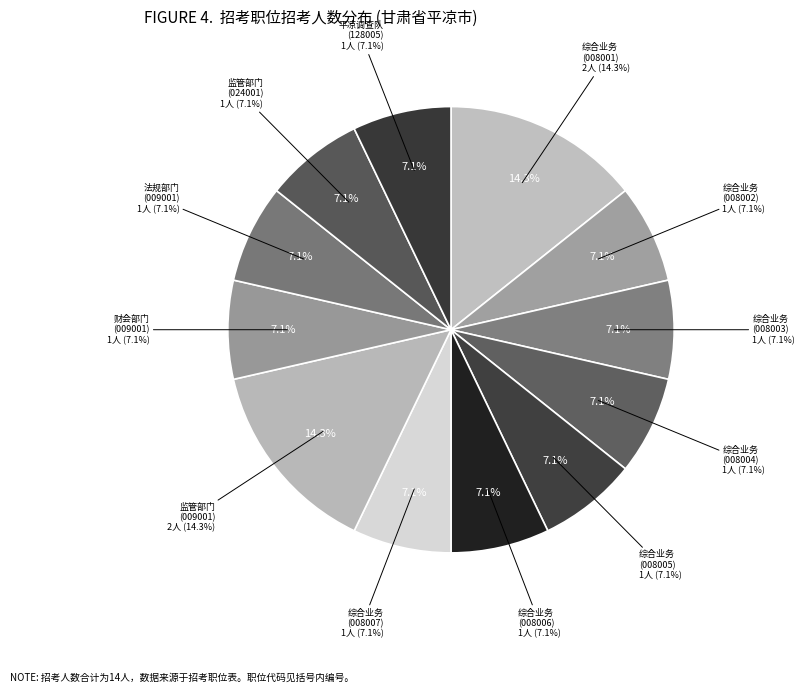

Does 综合业务部门一级主任科员及以下(300110008002) represent more than half of the total?

No